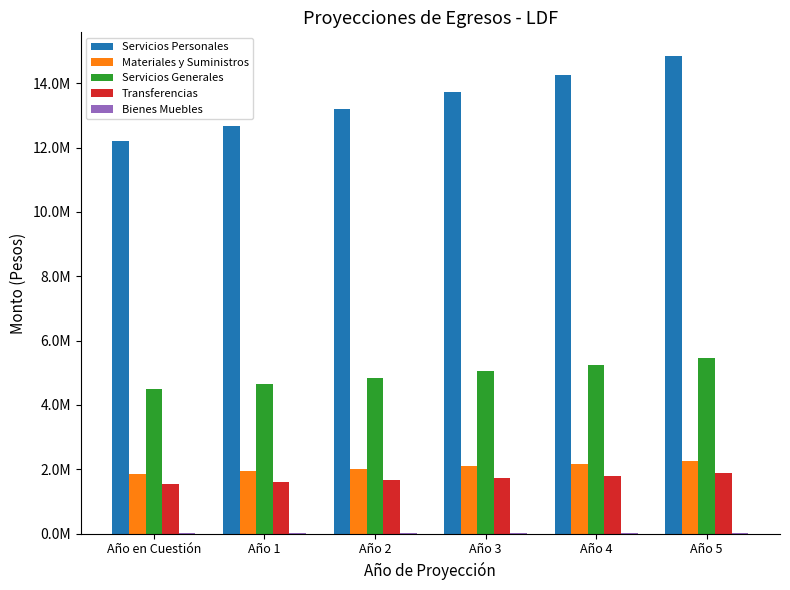

The Servicios Generales series shows 5249548.4 at Año 4. True or false?

True